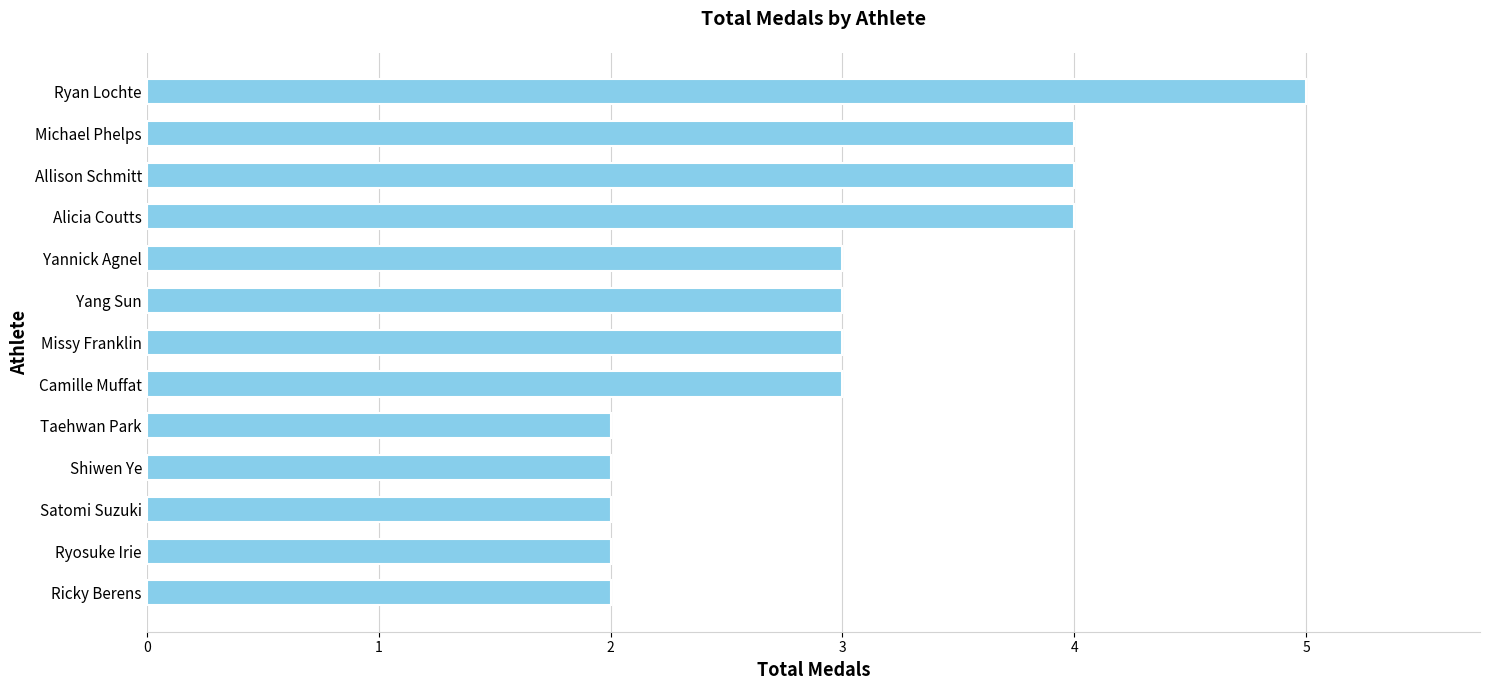

What is the average value?

3